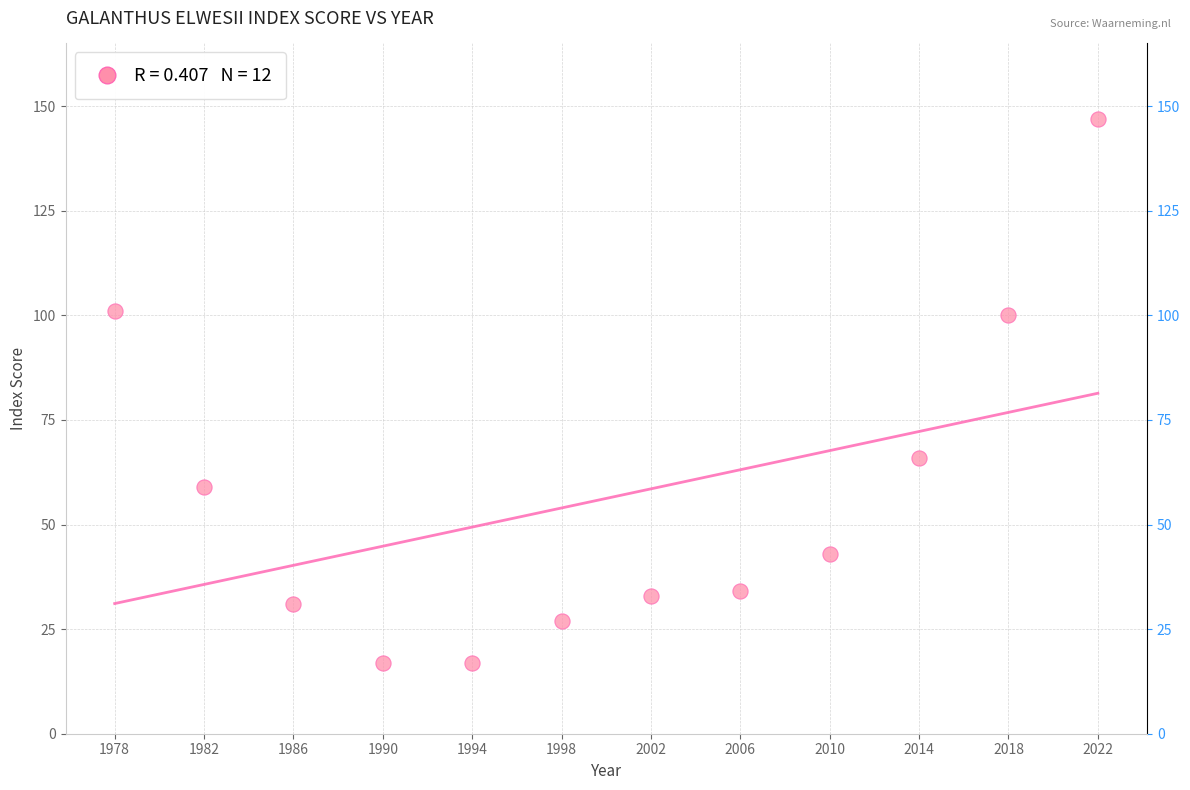

What is the average Y value?

56